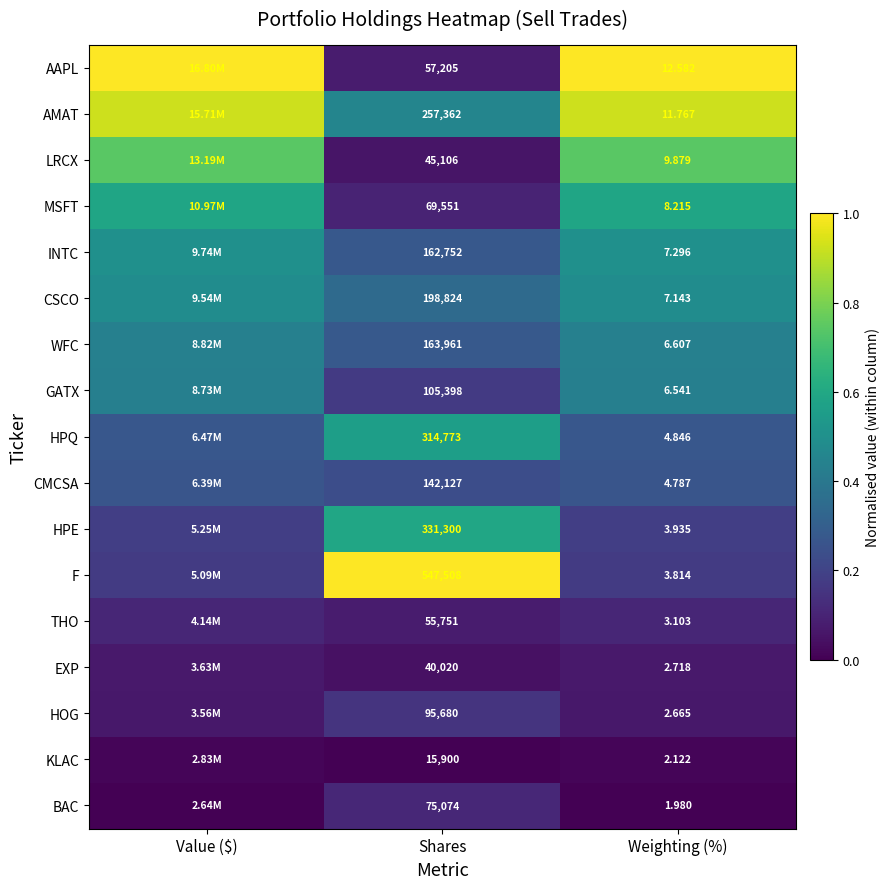

Rank the series at Shares from lowest to highest value.

KLAC, EXP, LRCX, THO, AAPL, MSFT, BAC, HOG, GATX, CMCSA, INTC, WFC, CSCO, AMAT, HPQ, HPE, F